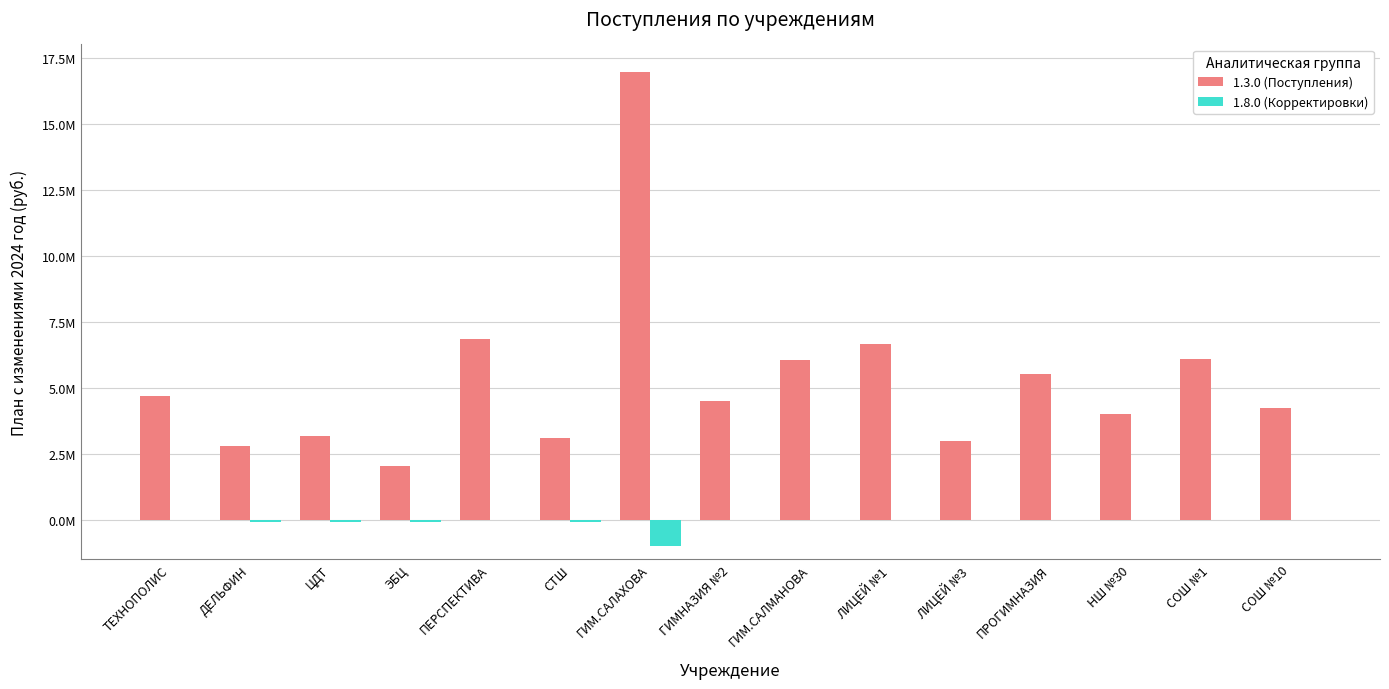

At how many categories does at least one series exceed 15939109?

1